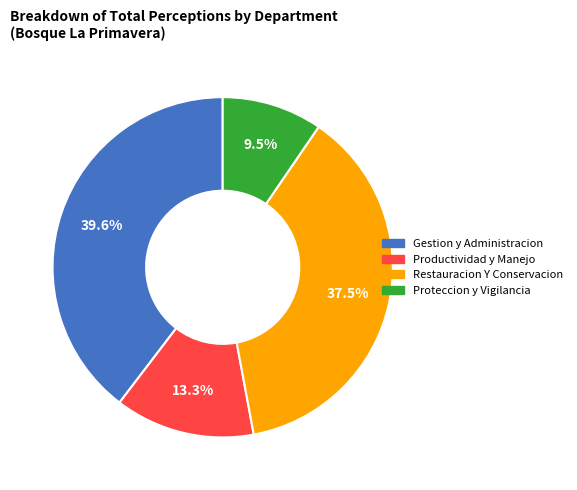

Rank the categories by value from lowest to highest.

Proteccion y Vigilancia, Productividad y Manejo, Restauracion Y Conservacion, Gestion y Administracion